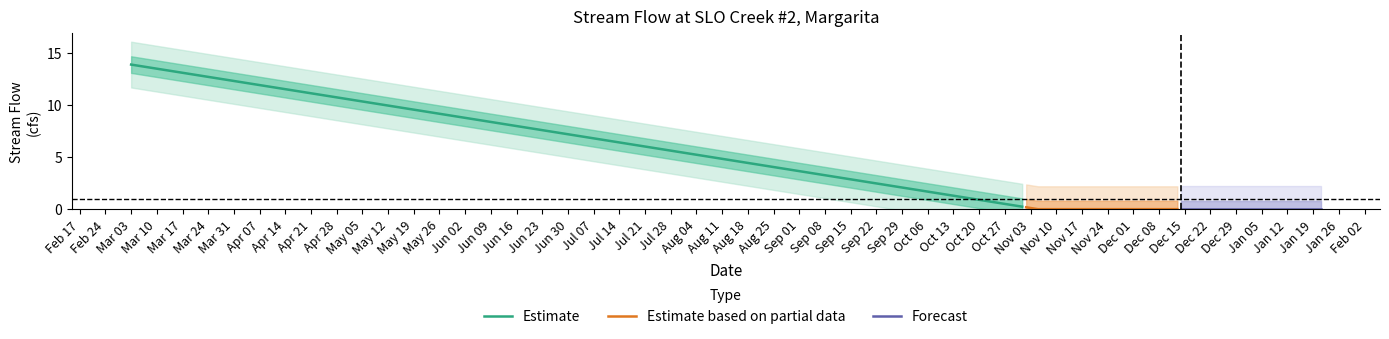

The chart shows a value of 0.0 at 2015-01-21. True or false?

True